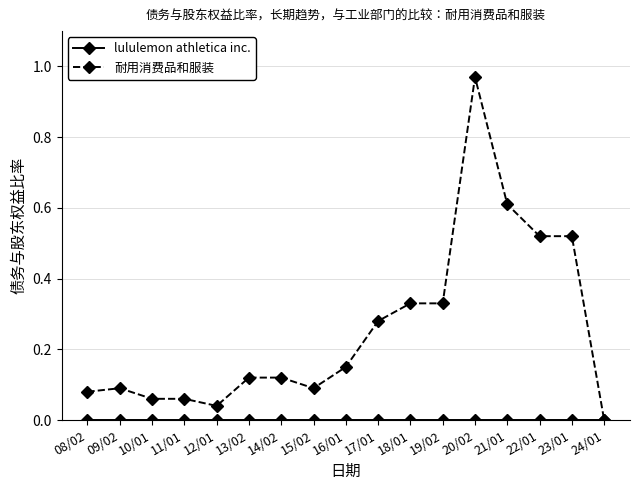

At which category is the sum across all series the highest?

20/02